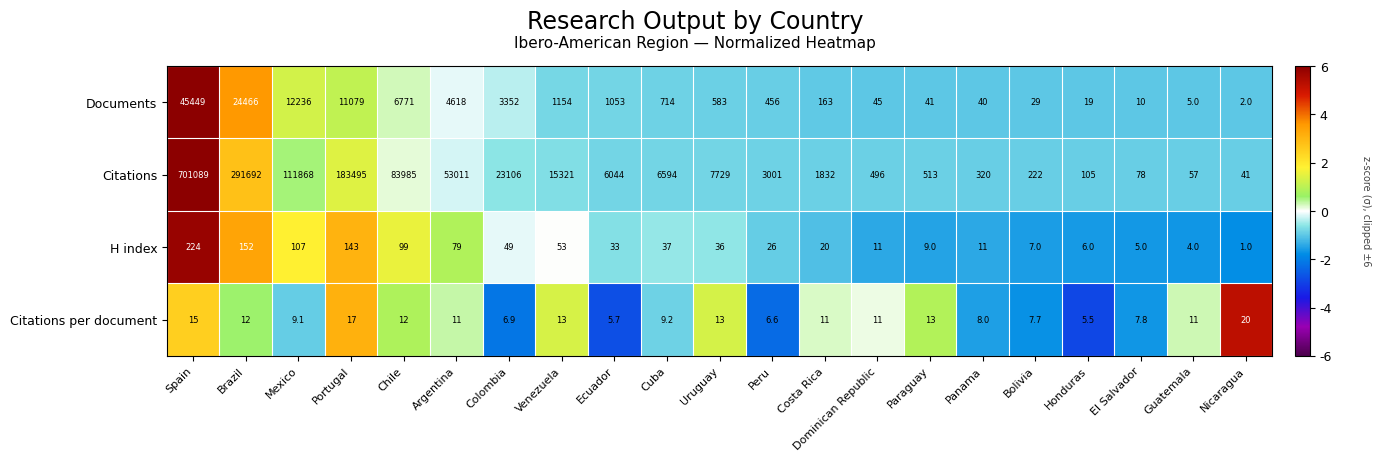

How many categories are shown in the chart?

21